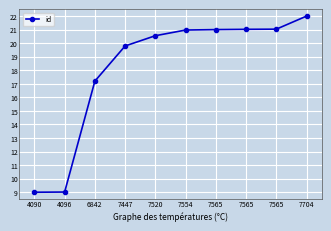

Read the value at 7565.

21.0